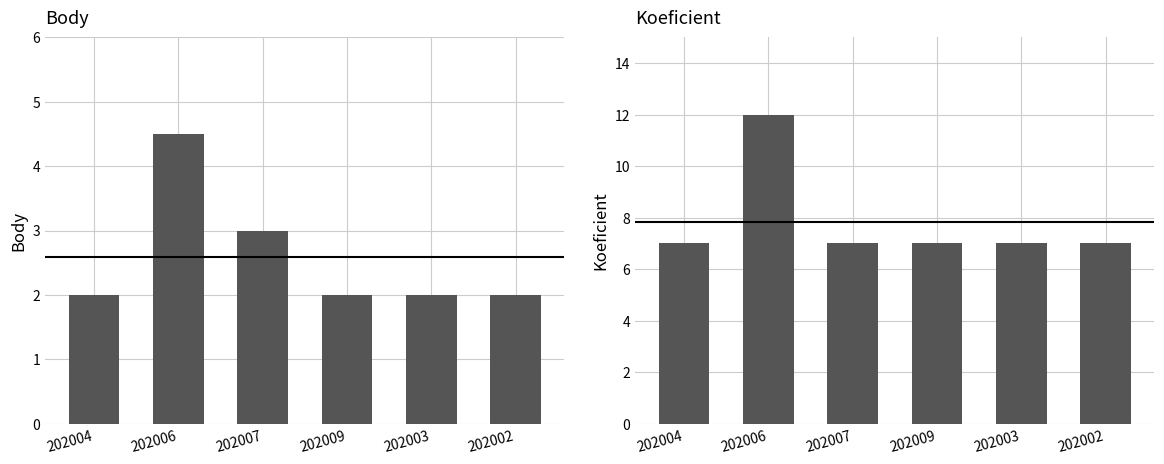

What value does the Koeficient series have at 202006?

12.0